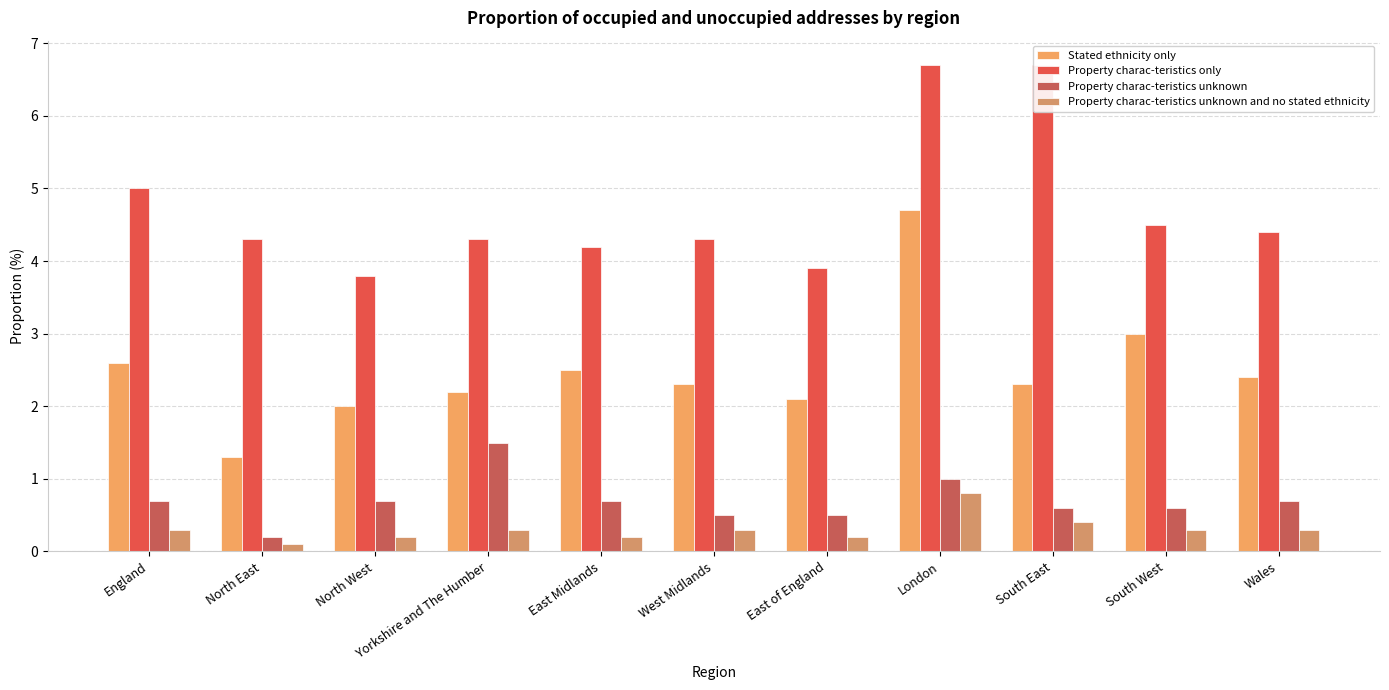

True or false: Property charac-teristics only has a value of 2.2 at East of England.

False